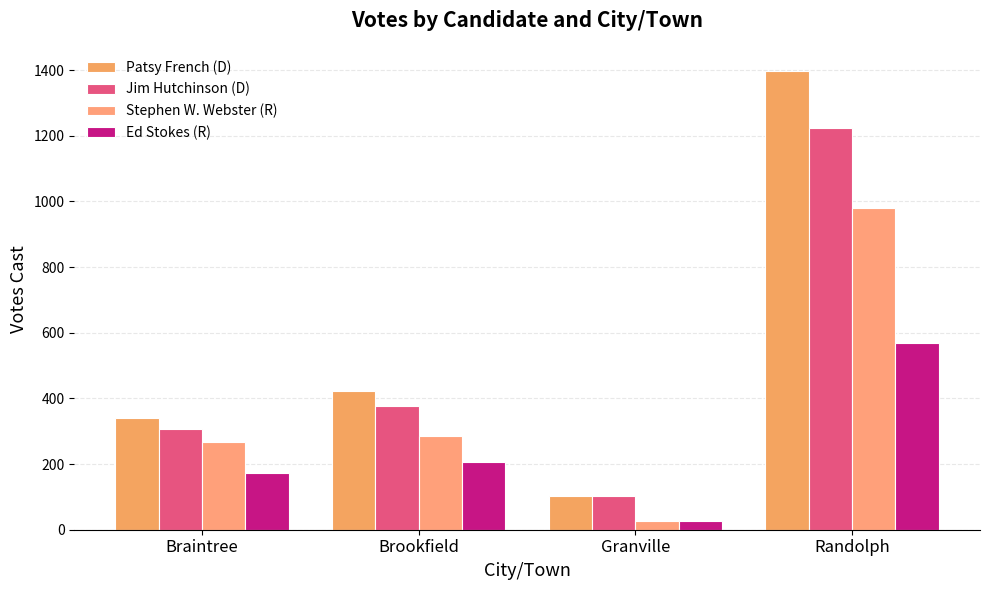

What is the value of the Ed Stokes (R) bar at the 1st from the left?

172